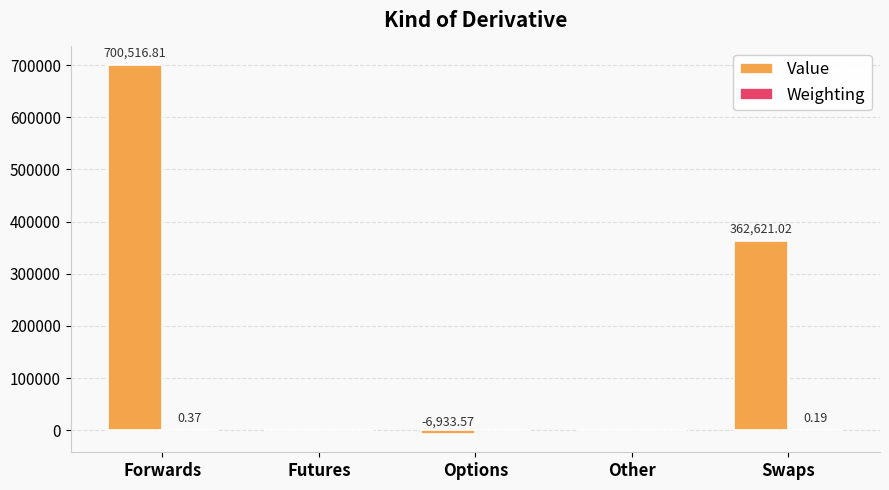

Which label corresponds to the largest value in the chart?

Forwards